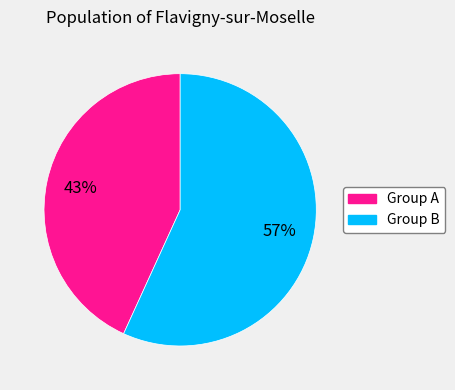

How many slices are in this pie chart?

2